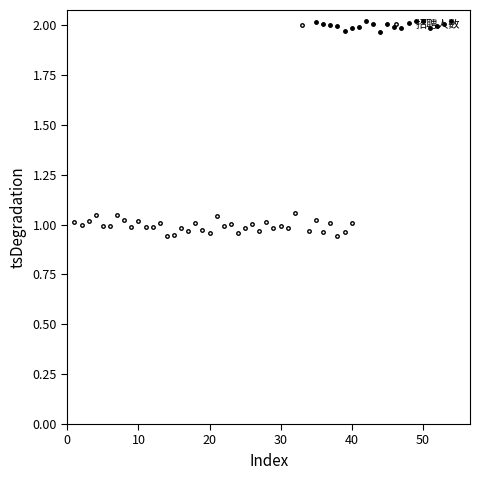

How many points are lower than both their immediate neighbors (excluding endpoints)?

15